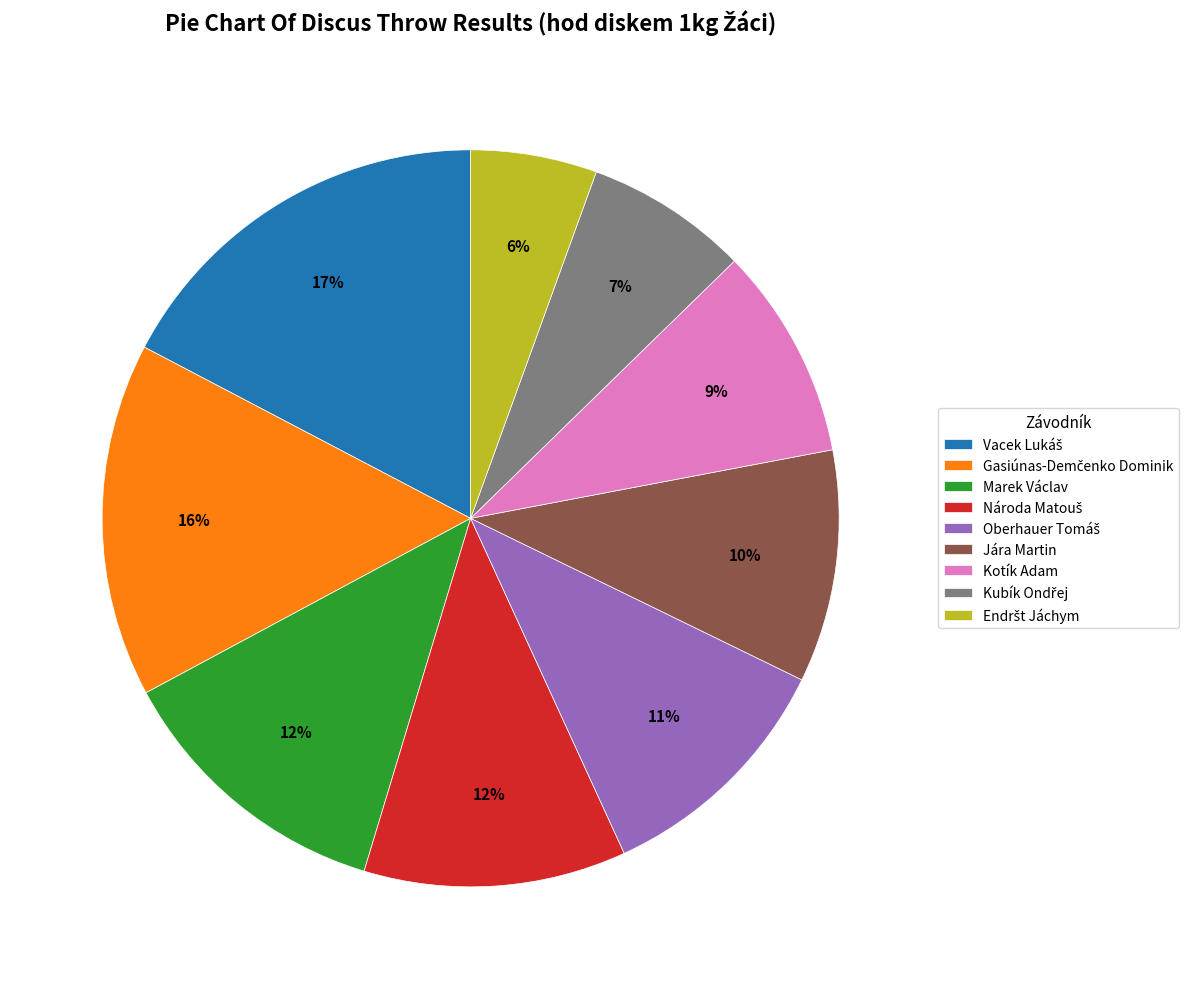

Is Jára Martin the majority of the pie?

No